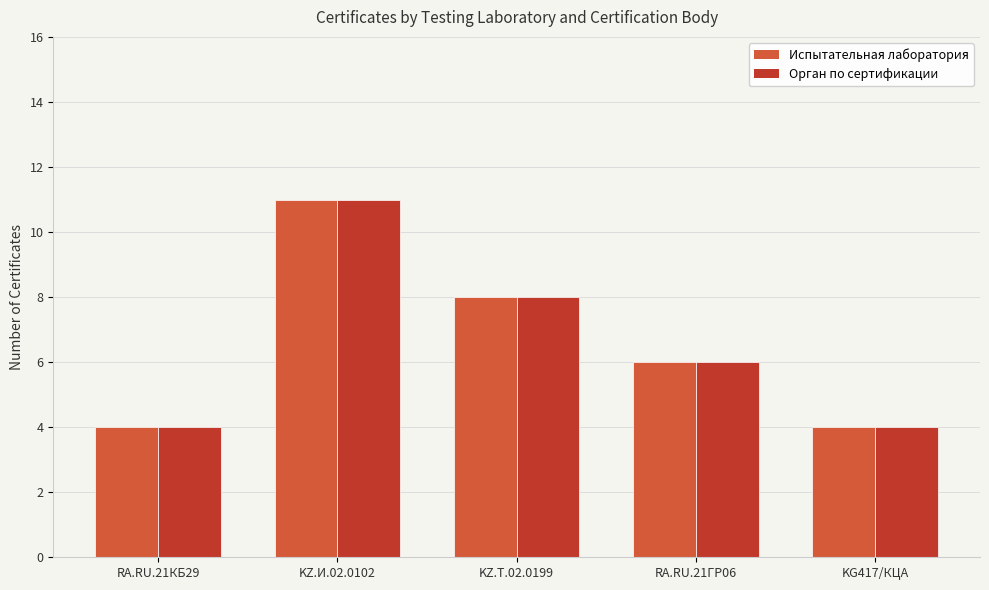

What is the label of the 2nd bar from the right?

RA.RU.21ГР06